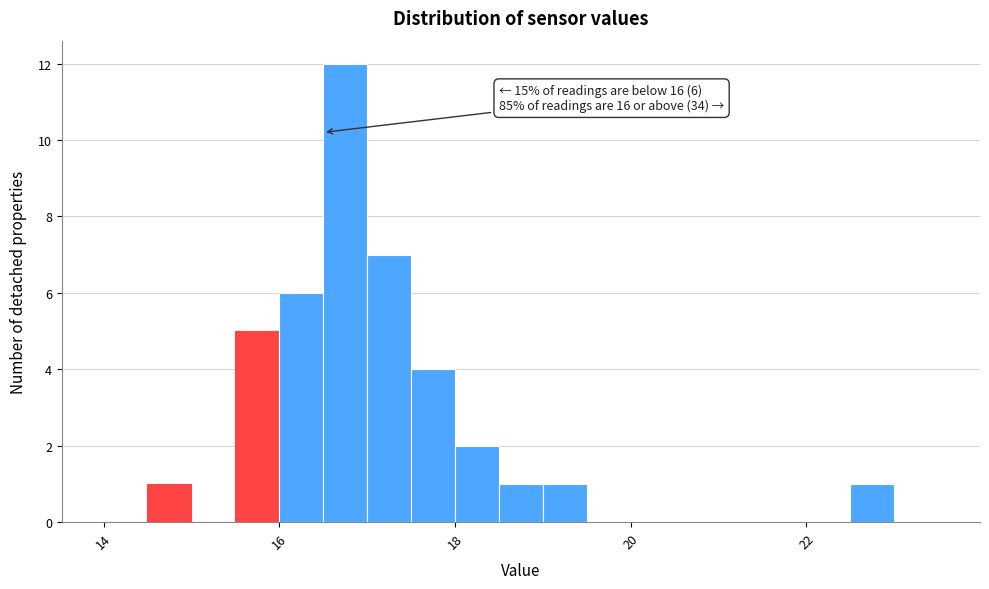

Around what value on the x-axis is the tallest bar? Give the approximate position of its centre, as read against the axis.

16.8